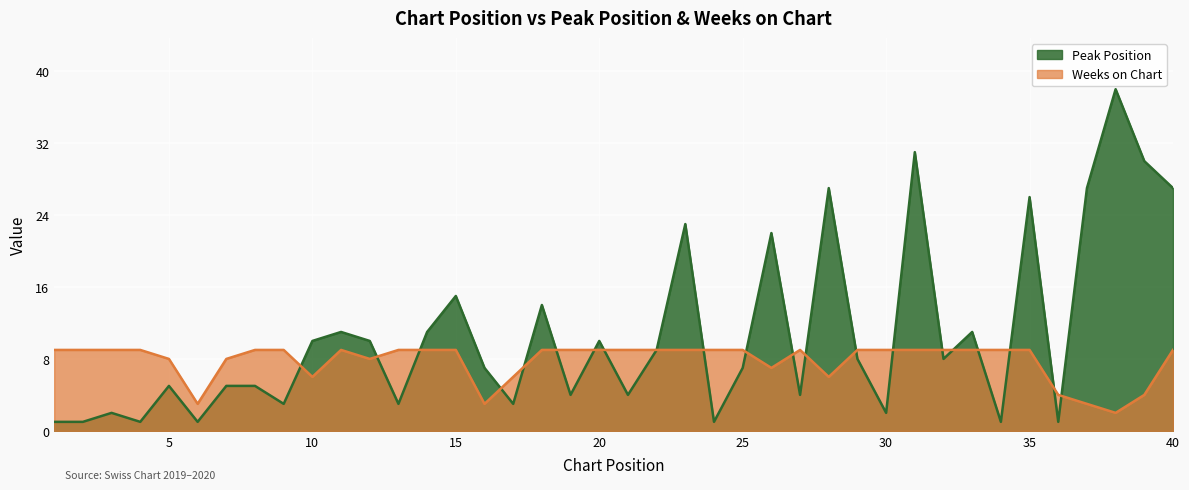

What is the difference between the Peak Position values at 8 and 11?

6